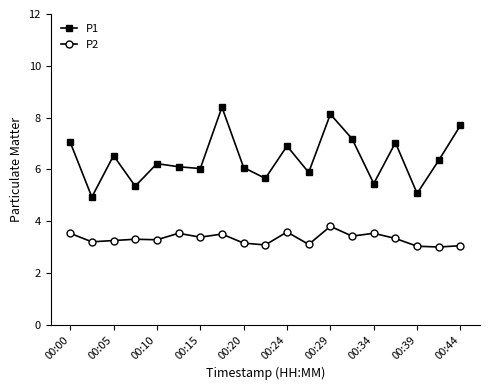

What is the difference between the maximum and second lowest values in the P2 series?

0.8